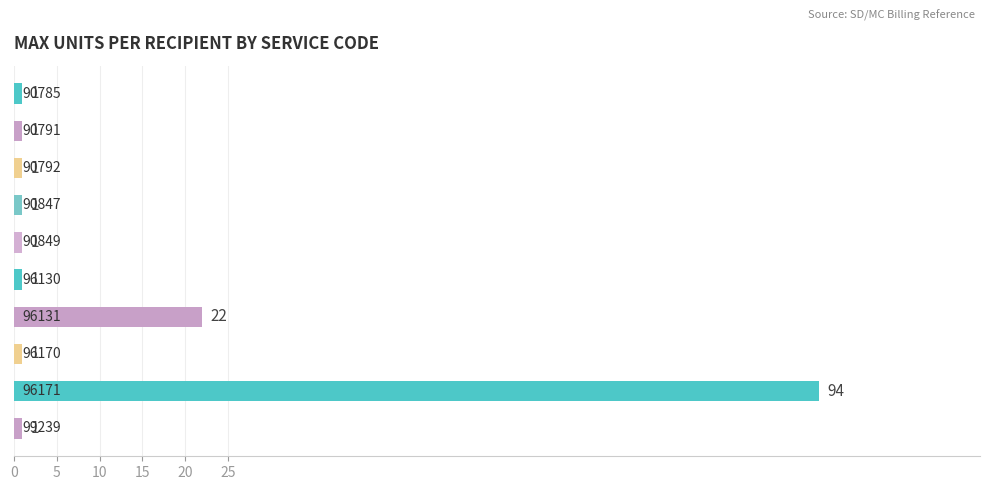

What is the value of the 8th bar from the top?

1